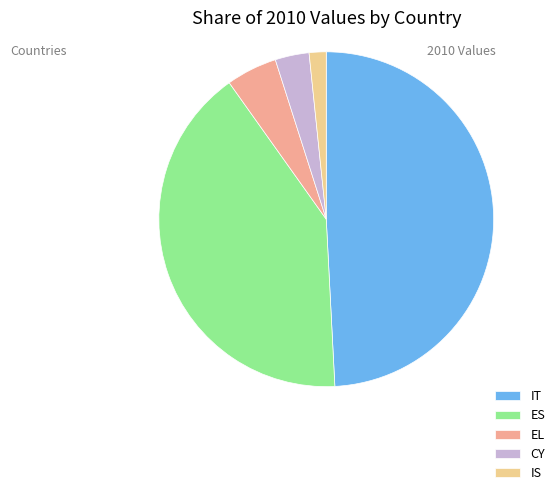

How many slices are in this pie chart?

5